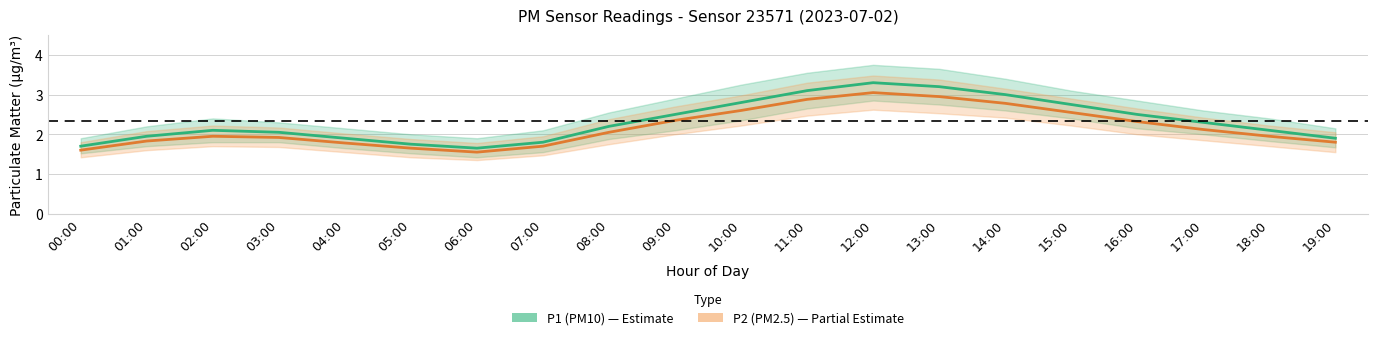

Reading right to left, transcribe all the data shown in this chart.

P1 (PM10): 1.9	2.1	2.3	2.5	2.8	3.0	3.2	3.3	3.1	2.8	2.5	2.2	1.8	1.6	1.8	1.9	2.0	2.1	1.9	1.7
P2 (PM2.5): 1.8	1.9	2.1	2.3	2.5	2.8	3.0	3.0	2.9	2.6	2.4	2.0	1.7	1.6	1.6	1.8	1.9	1.9	1.8	1.6